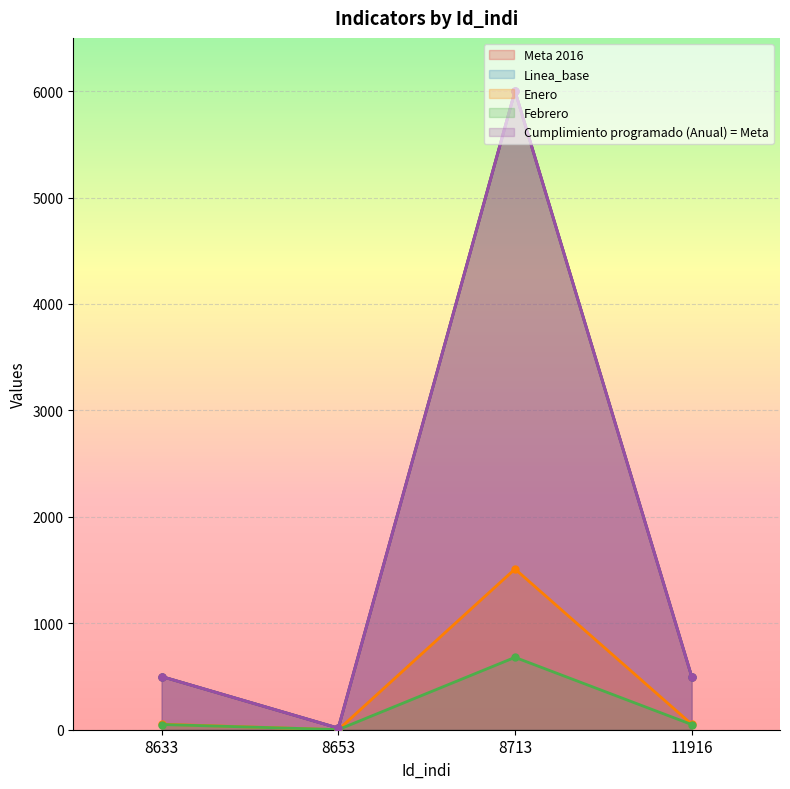

True or false: Enero and Linea_base cross at least once.

False